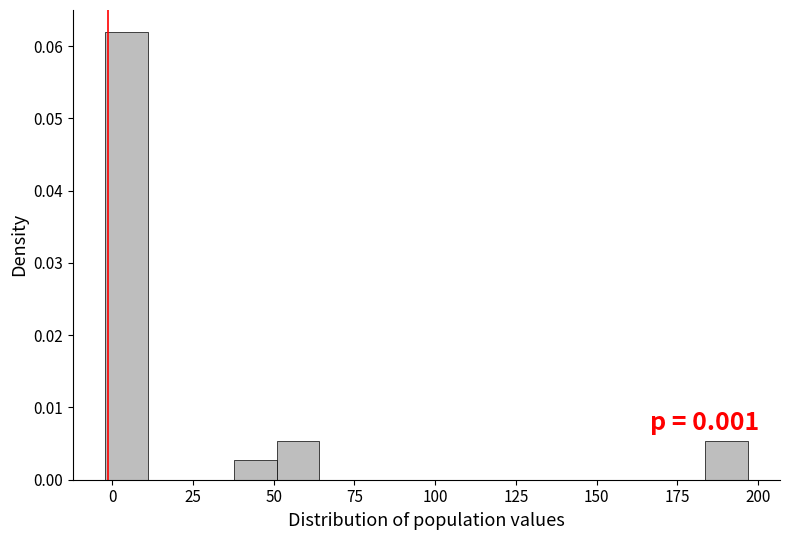

Read against the x-axis, roughly where is the centre of the tallest bar?

5